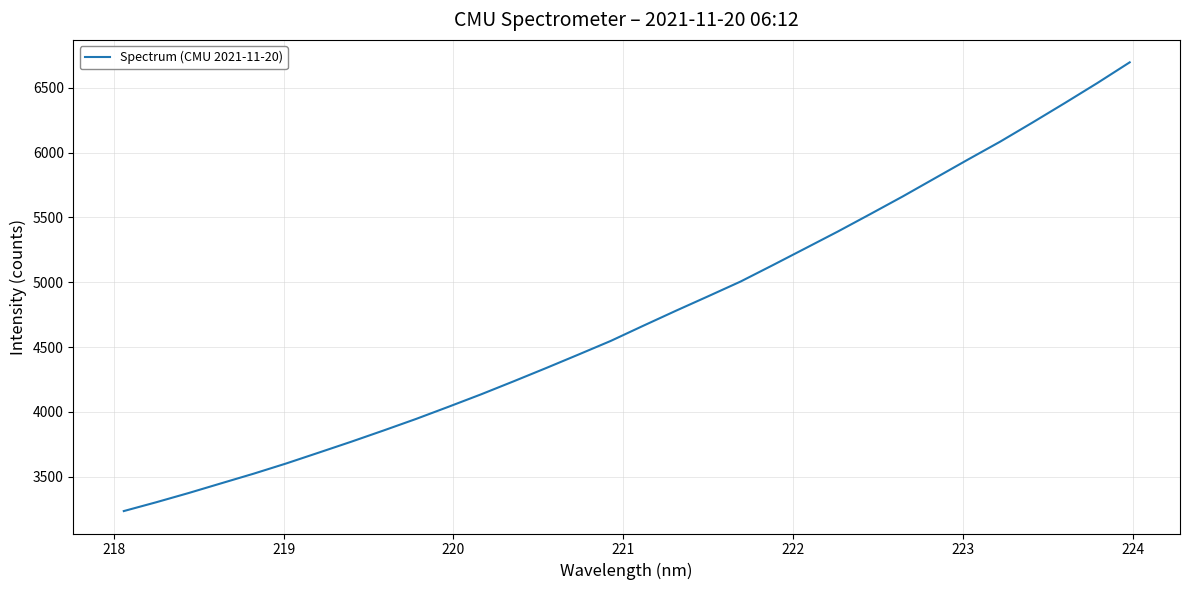

What is the greatest value displayed?

6695.7